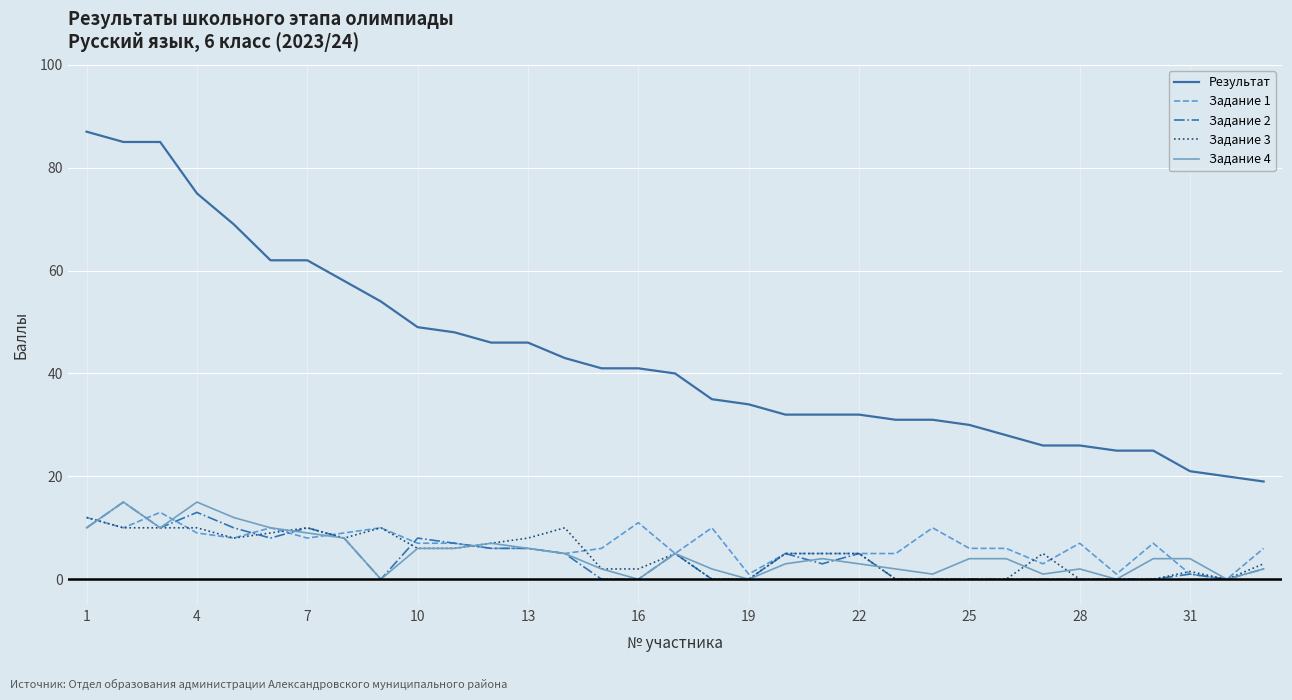

How many lines are shown in the chart?

5